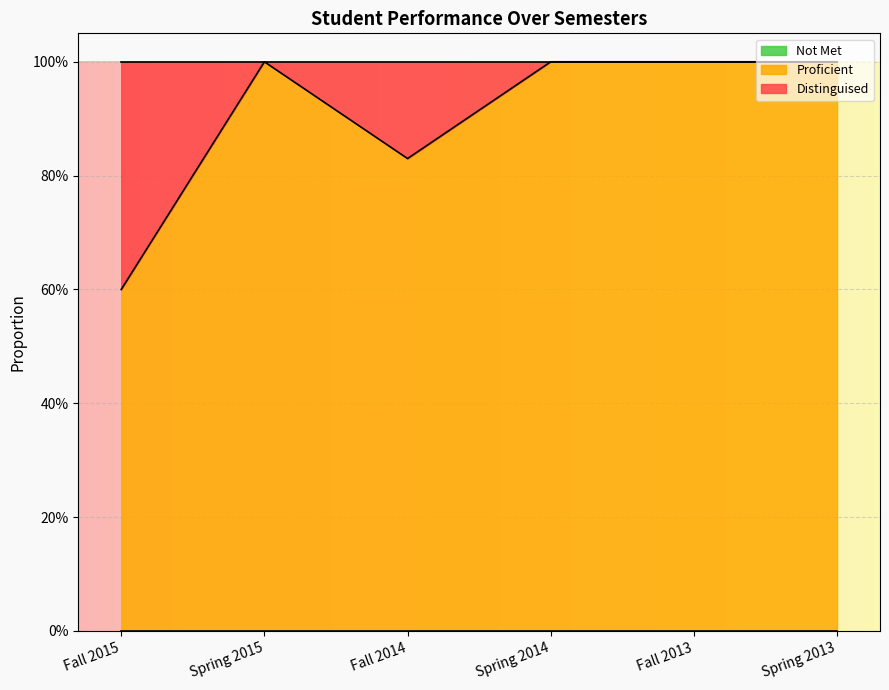

What are all the series names shown in the legend?

Proficient, Distinguised, Not Met